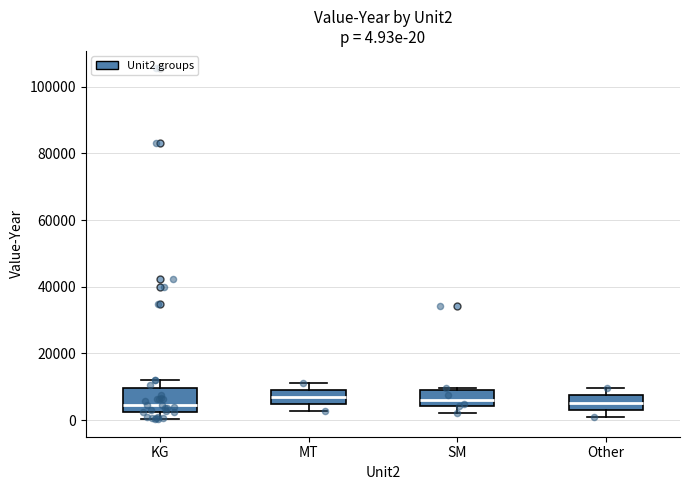

Comparing the boxes themselves (not the whiskers), which one is the tallest?

KG